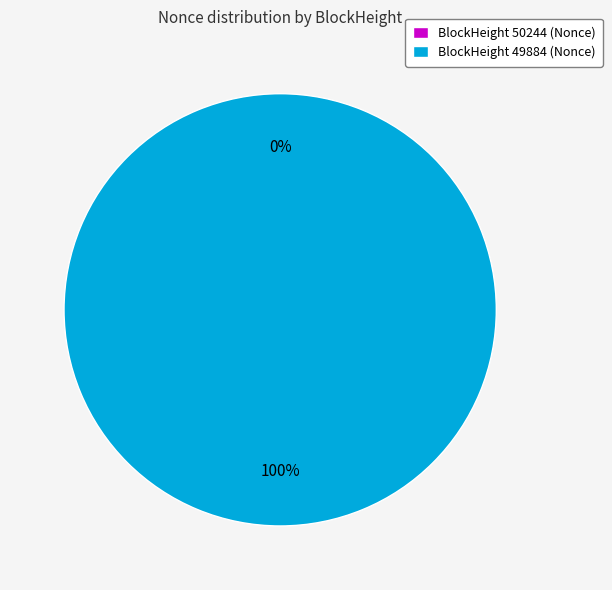

Count the number of slices in the pie.

2